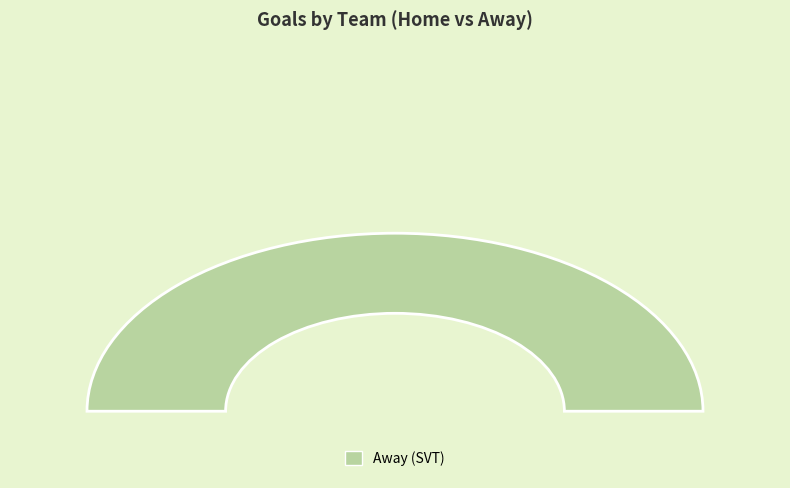

True or false: Away (SVT) accounts for 92% of the total.

False